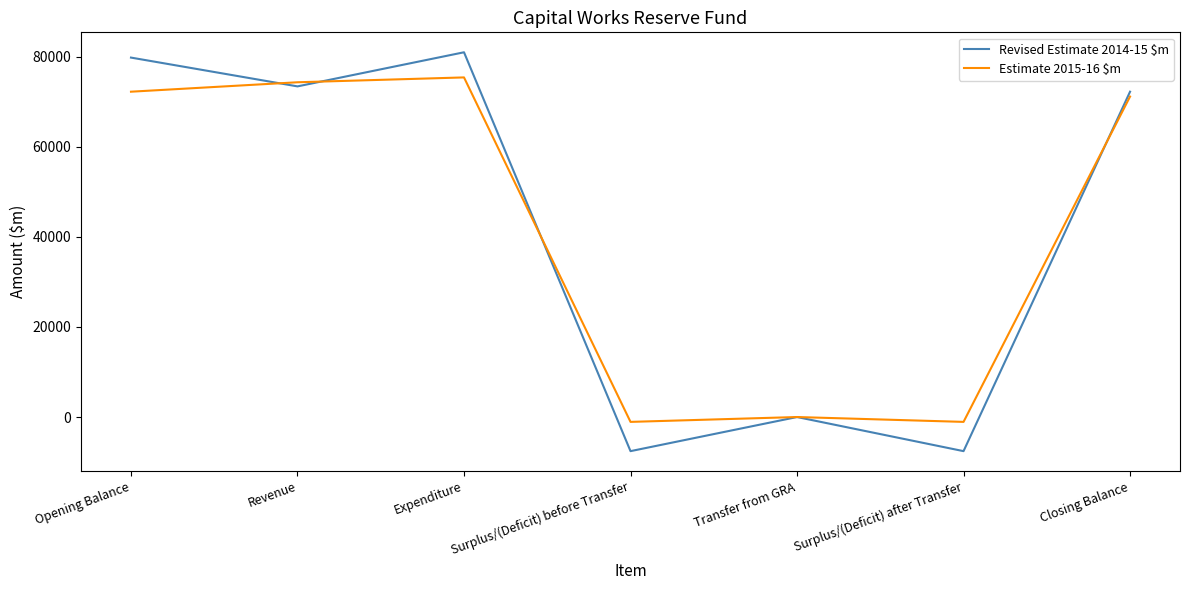

What is the total value across all series at Surplus/(Deficit) before Transfer?

-8647